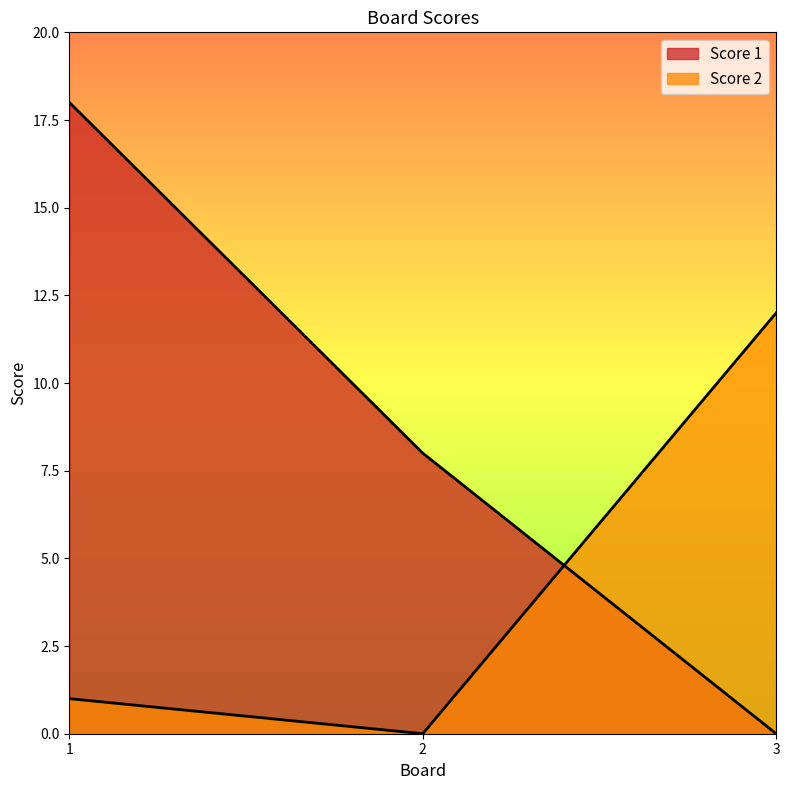

Rank the series by their maximum value, from lowest to highest.

Score 2, Score 1